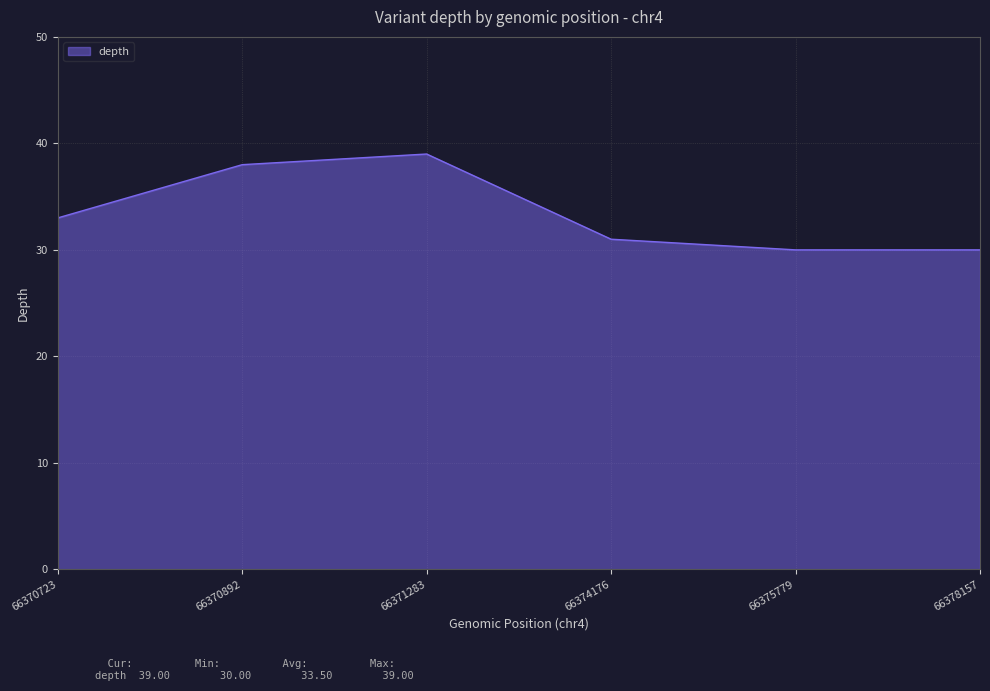

What is the ratio of the value at 66375779 to the value at 66374176?

1.0